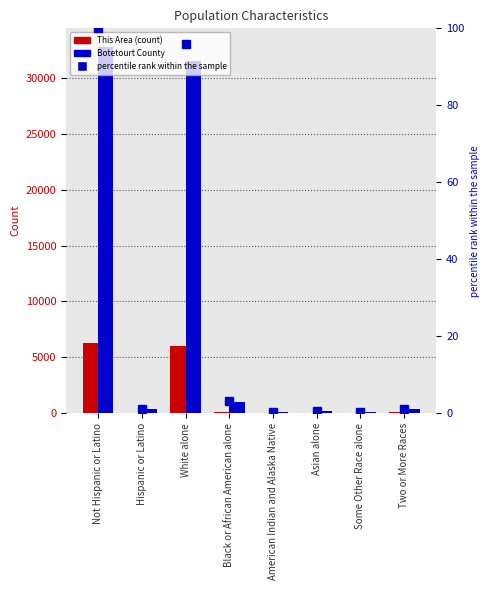

True or false: Botetourt County has a value of 87.0 at American Indian and Alaska Native.

True